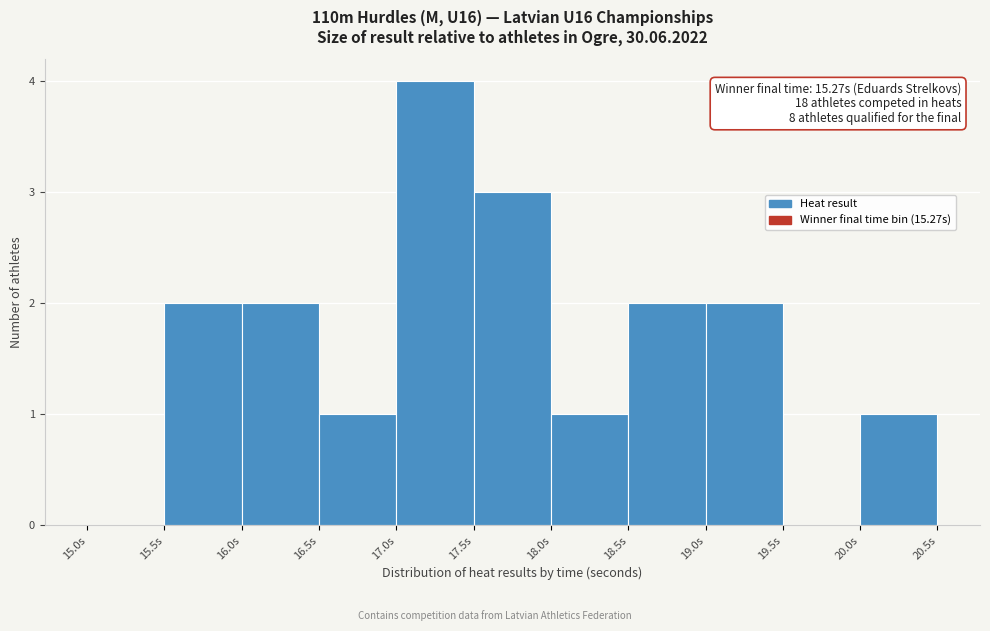

Which range on the x-axis has the tallest bar?

17.0 to 17.5